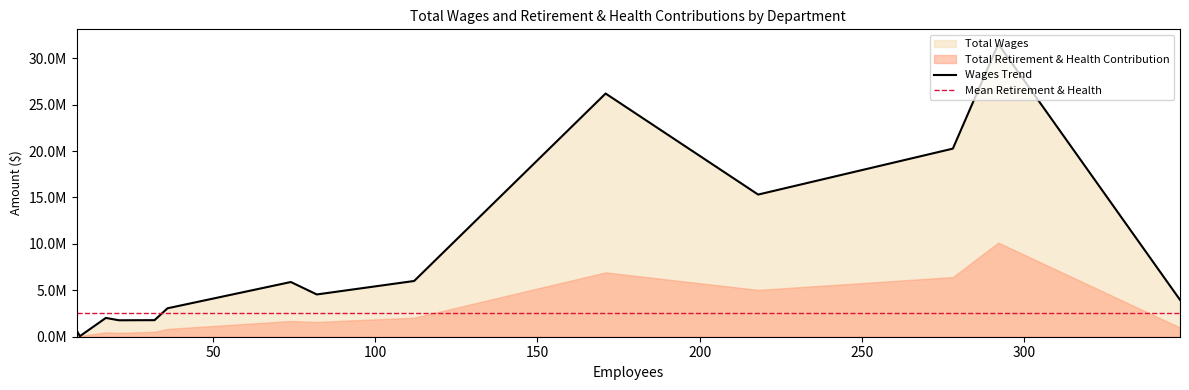

The Total Wages series shows 670710 at Comms & Intergovernmental Relations. True or false?

True